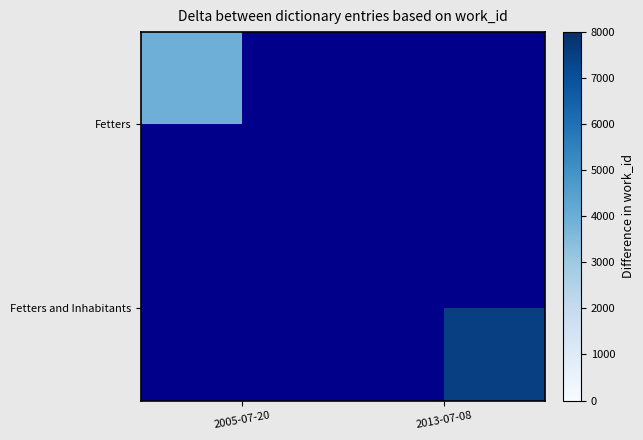

Between 2013-07-08 and 2005-07-20, which is larger?

2005-07-20